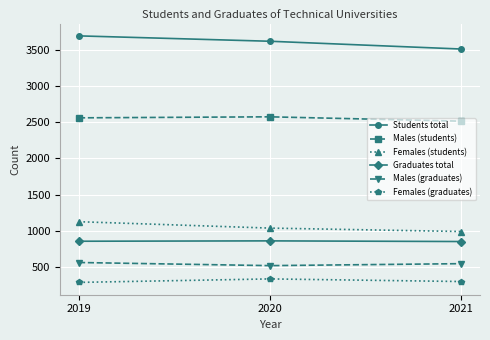

Rank the series at 2020 from lowest to highest value.

Females (graduates), Males (graduates), Graduates total, Females (students), Males (students), Students total